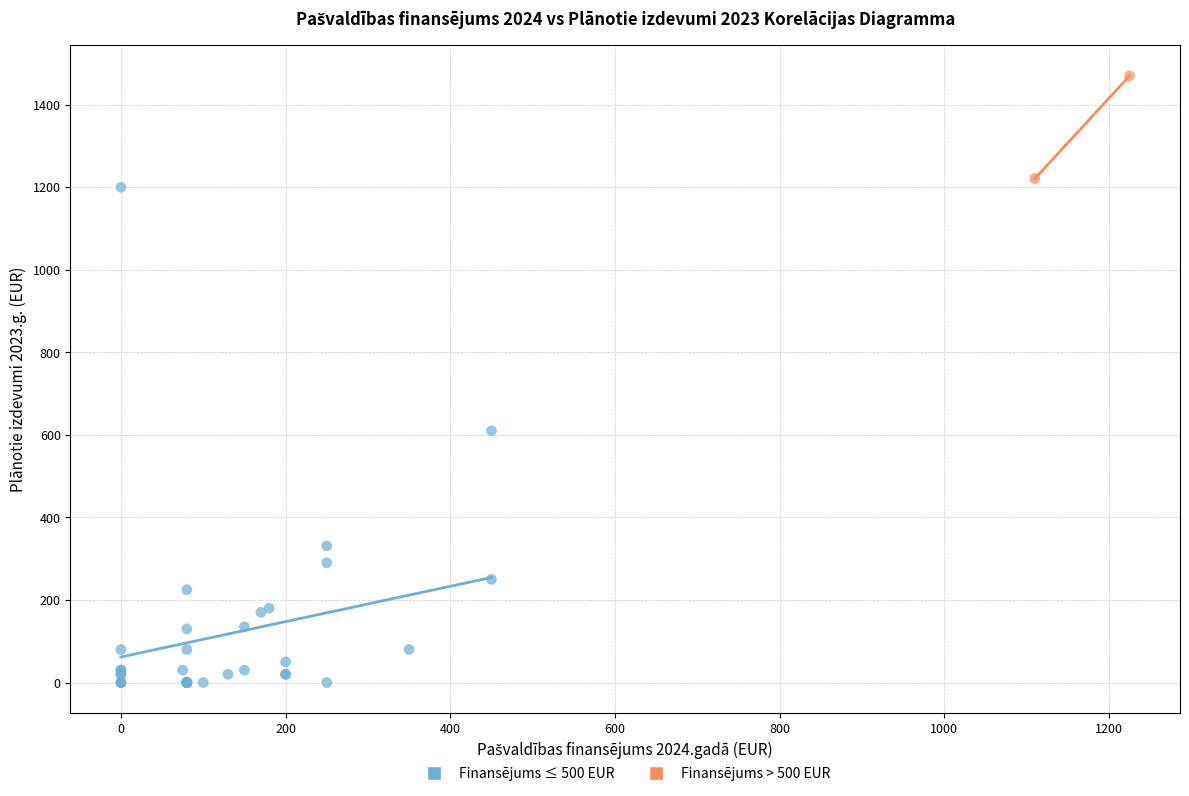

Which series reaches the maximum Y coordinate?

Finansējums > 500 EUR